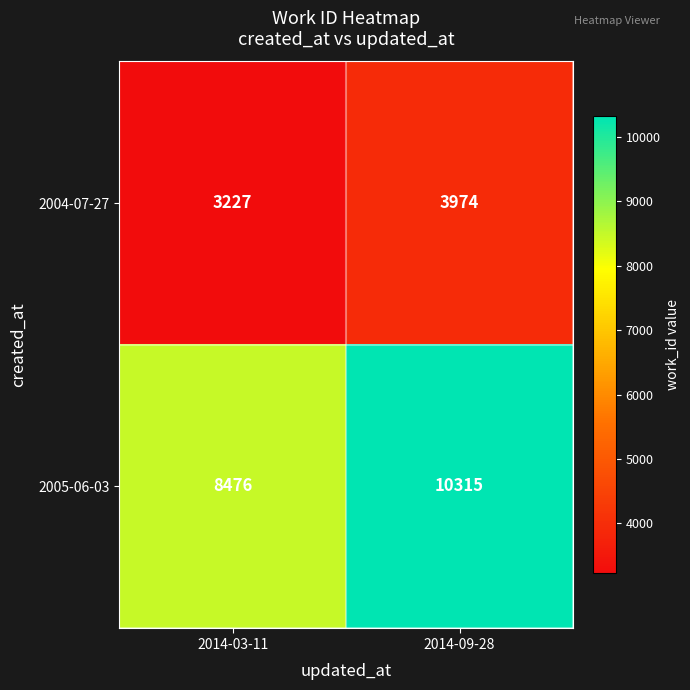

What is the greatest value displayed?

10315